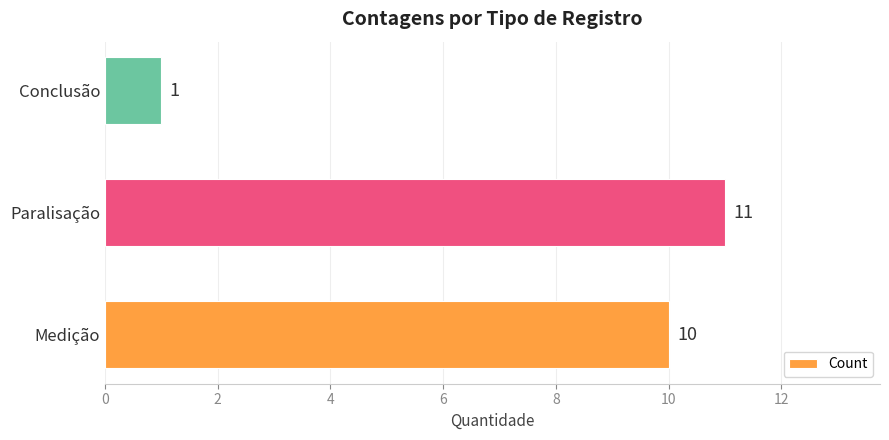

Rank the categories by value from lowest to highest.

Conclusão, Medição, Paralisação